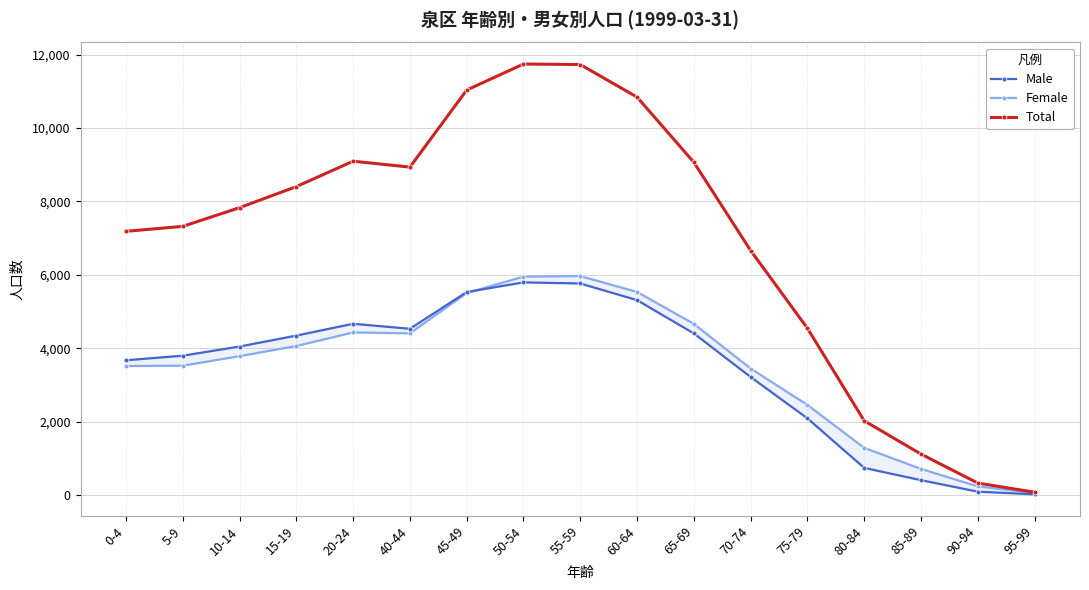

After their last crossing, which series has the higher values: Female or Male?

Female